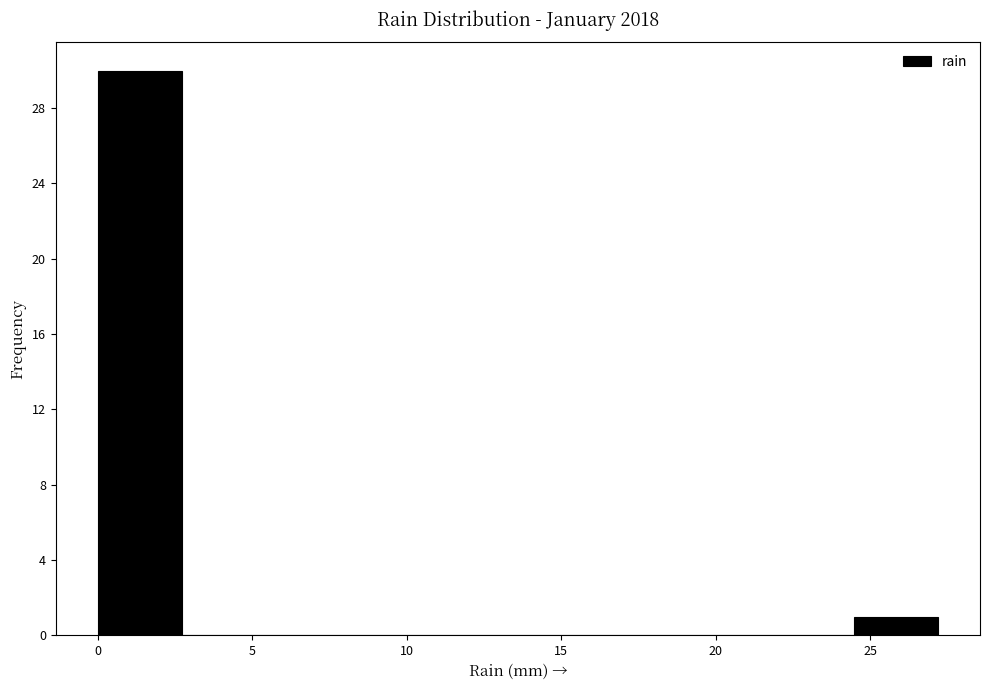

Over which range of the x-axis is the bar tallest?

0.0 to 2.5